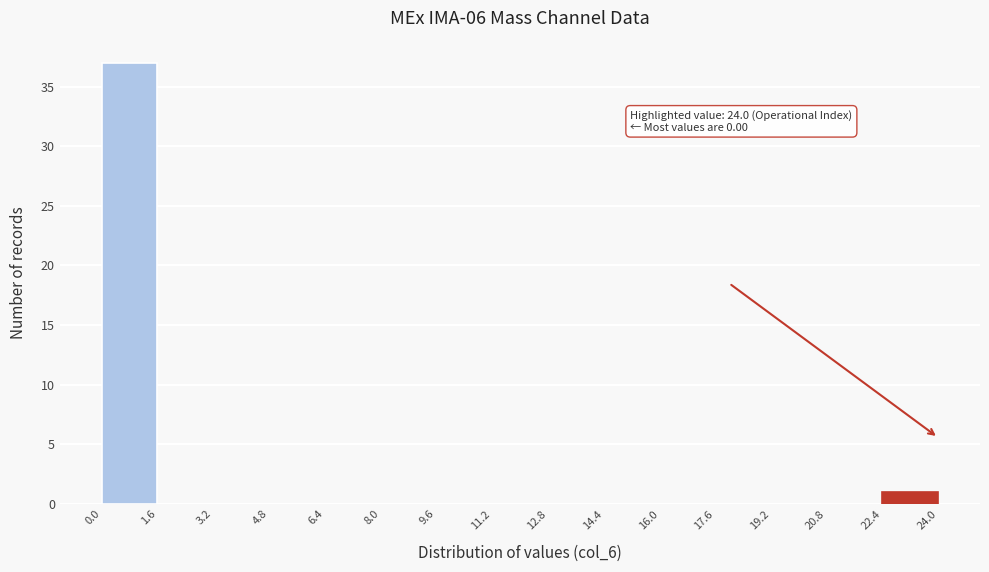

Over which range of the x-axis is the bar tallest?

0.0 to 1.6